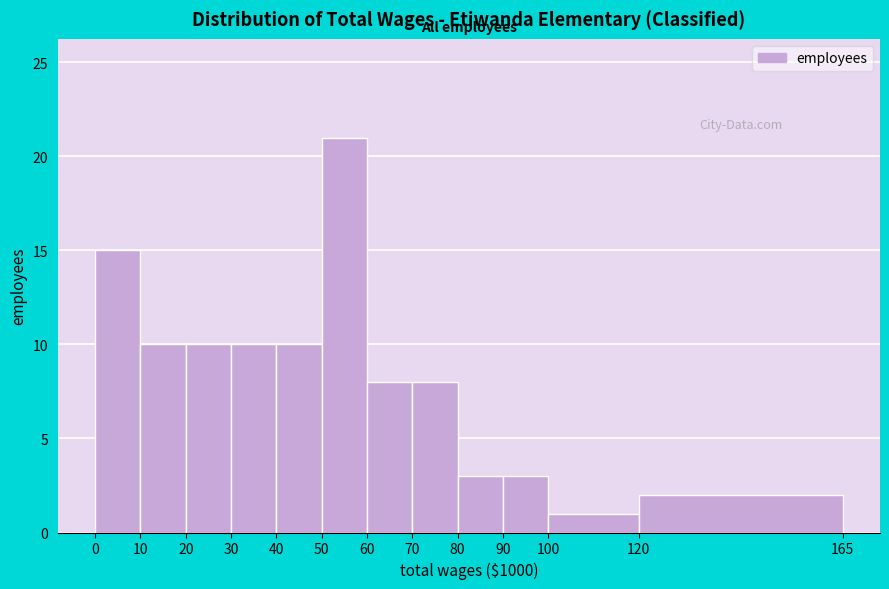

Reading left to right, extract all data points from this chart.

0=15	10=10	20=10	30=10	40=10	50=21	60=8	70=8	80=3	90=3	100=1	120=2